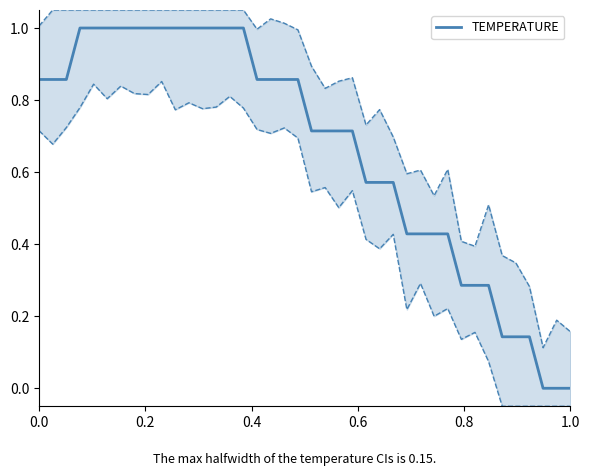

Reading right to left, what are all the values shown in this chart?

0.0	0.0	0.0	0.1	0.1	0.1	0.3	0.3	0.3	0.4	0.4	0.4	0.4	0.6	0.6	0.6	0.7	0.7	0.7	0.7	0.9	0.9	0.9	0.9	1.0	1.0	1.0	1.0	1.0	1.0	1.0	1.0	1.0	1.0	1.0	1.0	1.0	0.9	0.9	0.9